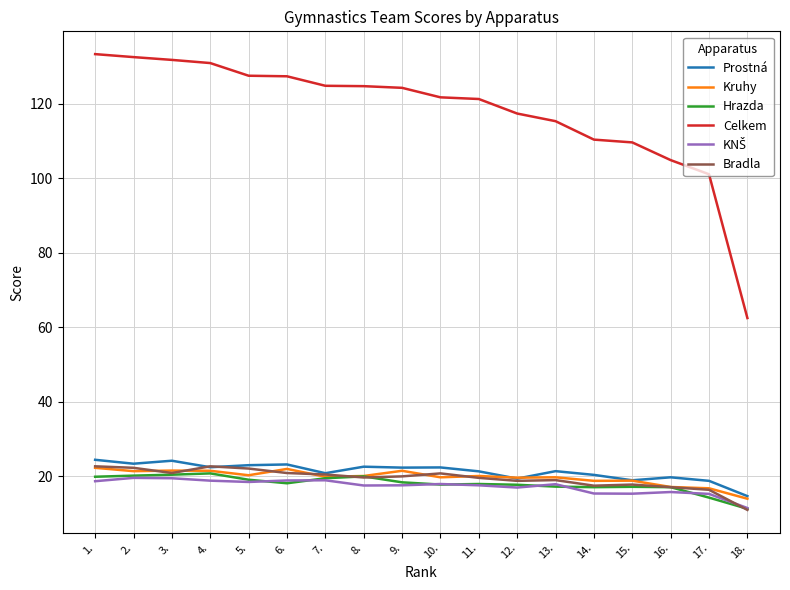

What is the total value across all series at 9.?

224.2